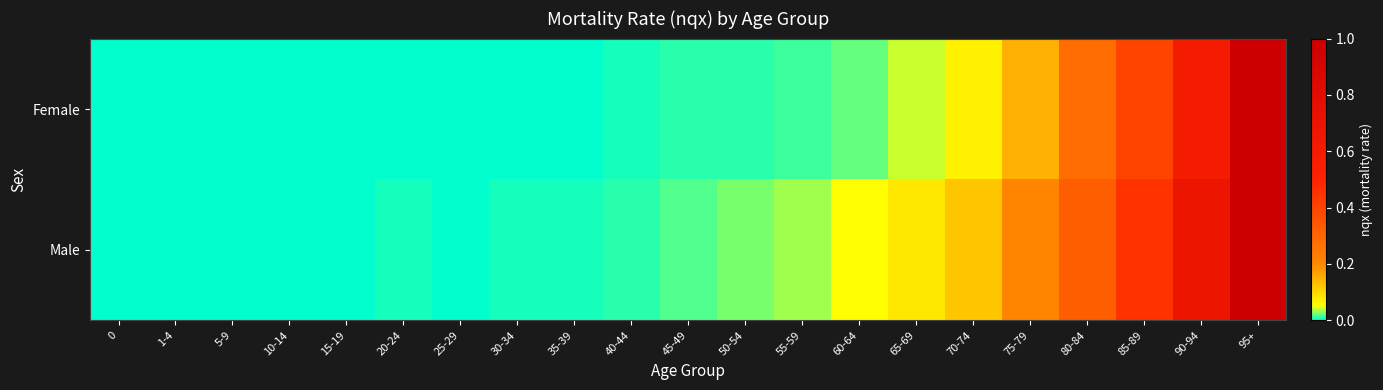

At which category does the chart reach its peak across all series?

95+